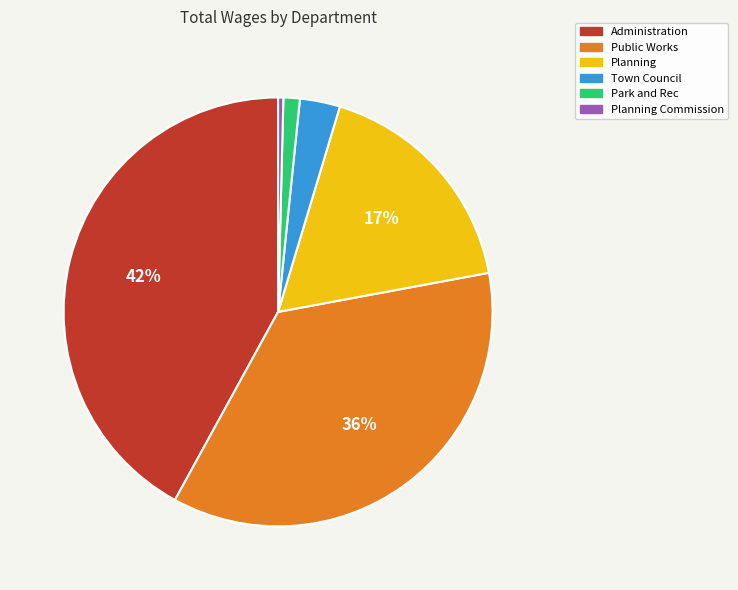

The Planning slice represents 4% of the pie. True or false?

False